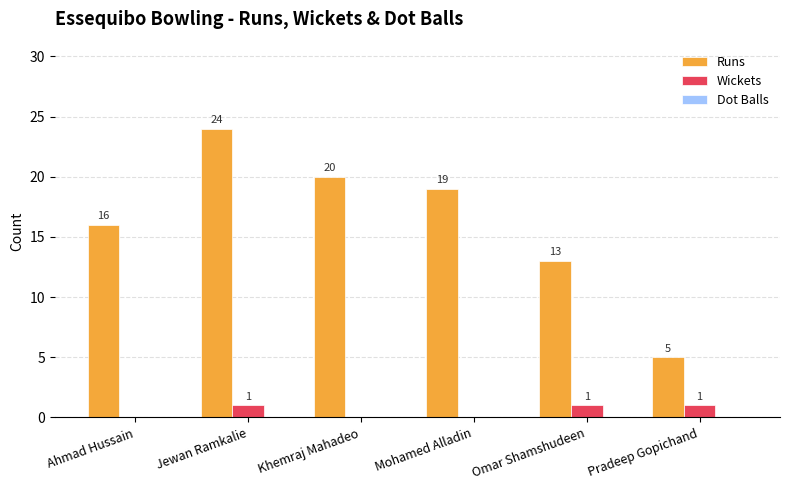

What is the highest value of the Runs series?

24